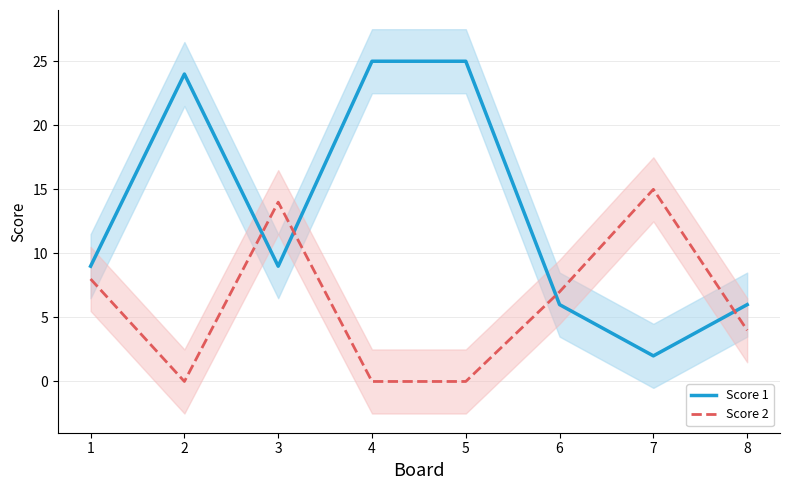

True or false: Score 1 and Score 2 cross at least once.

True